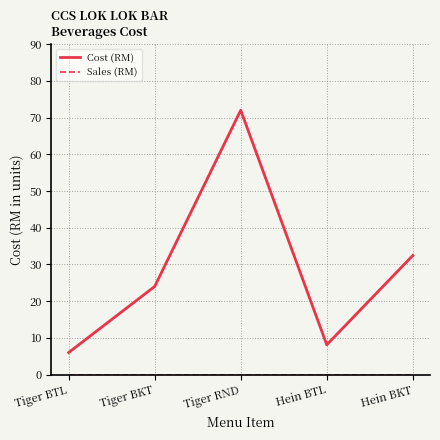

What value does the Cost (RM) series have at Hein BTL?

8.1